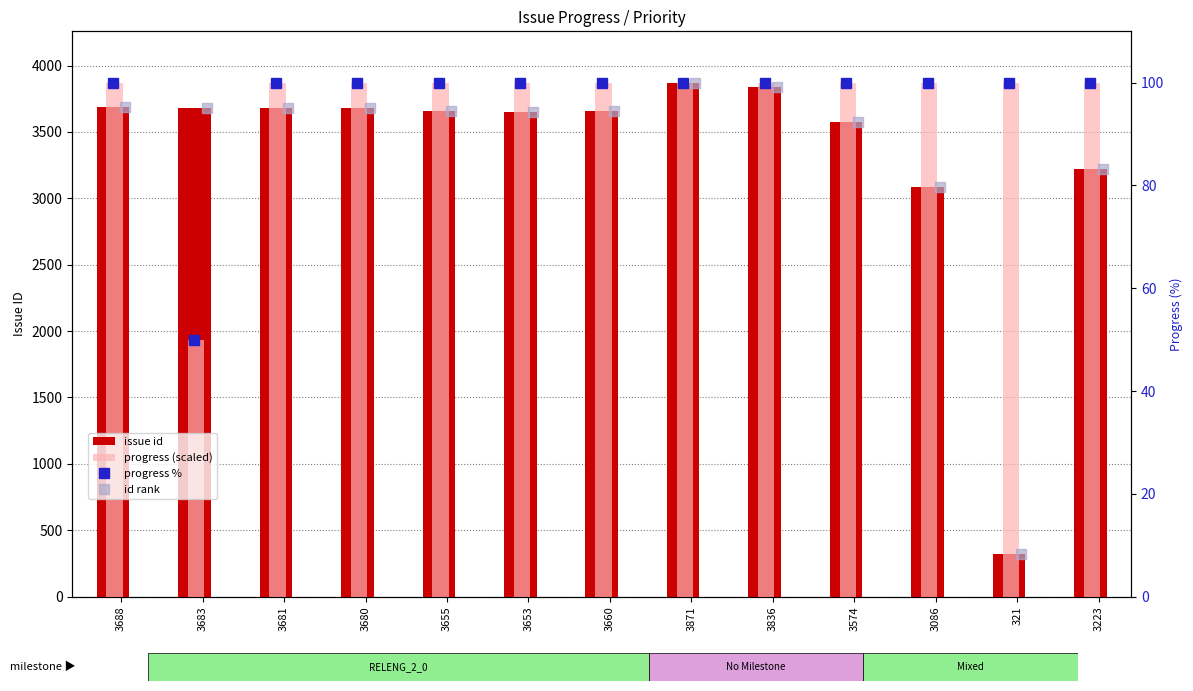

The issue id series shows 1339.8 at 3223. True or false?

False